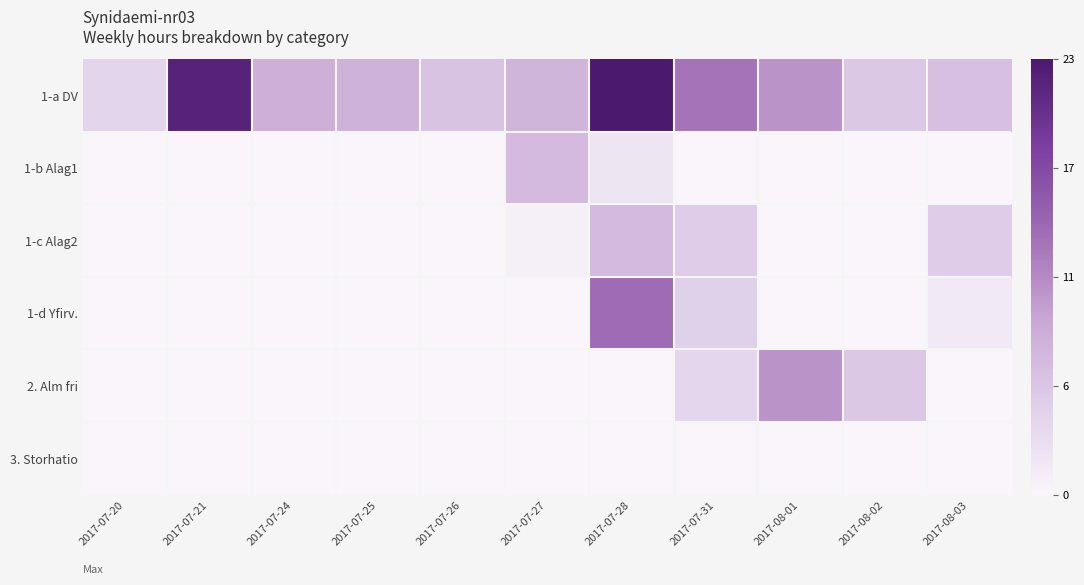

What is the maximum value shown in the chart?

22.9